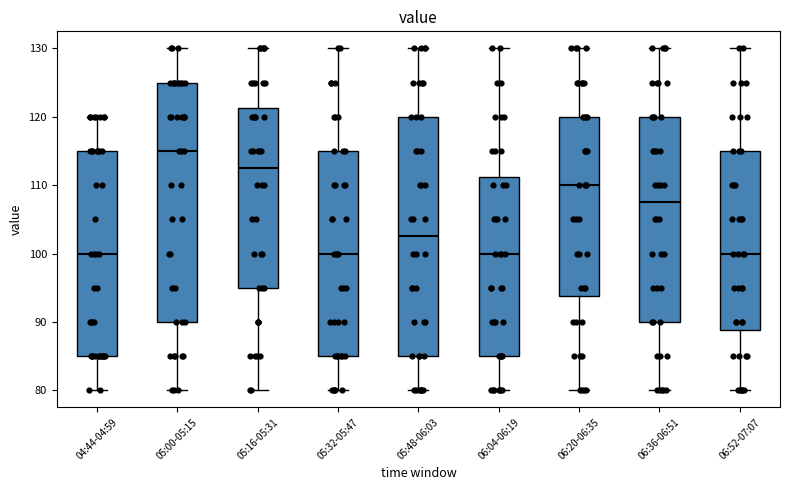

Where does the lower whisker of the box for 05:00-05:15 end on the y-axis? The values are not printed on the chart, so give them approximately, as read against the axis.

80